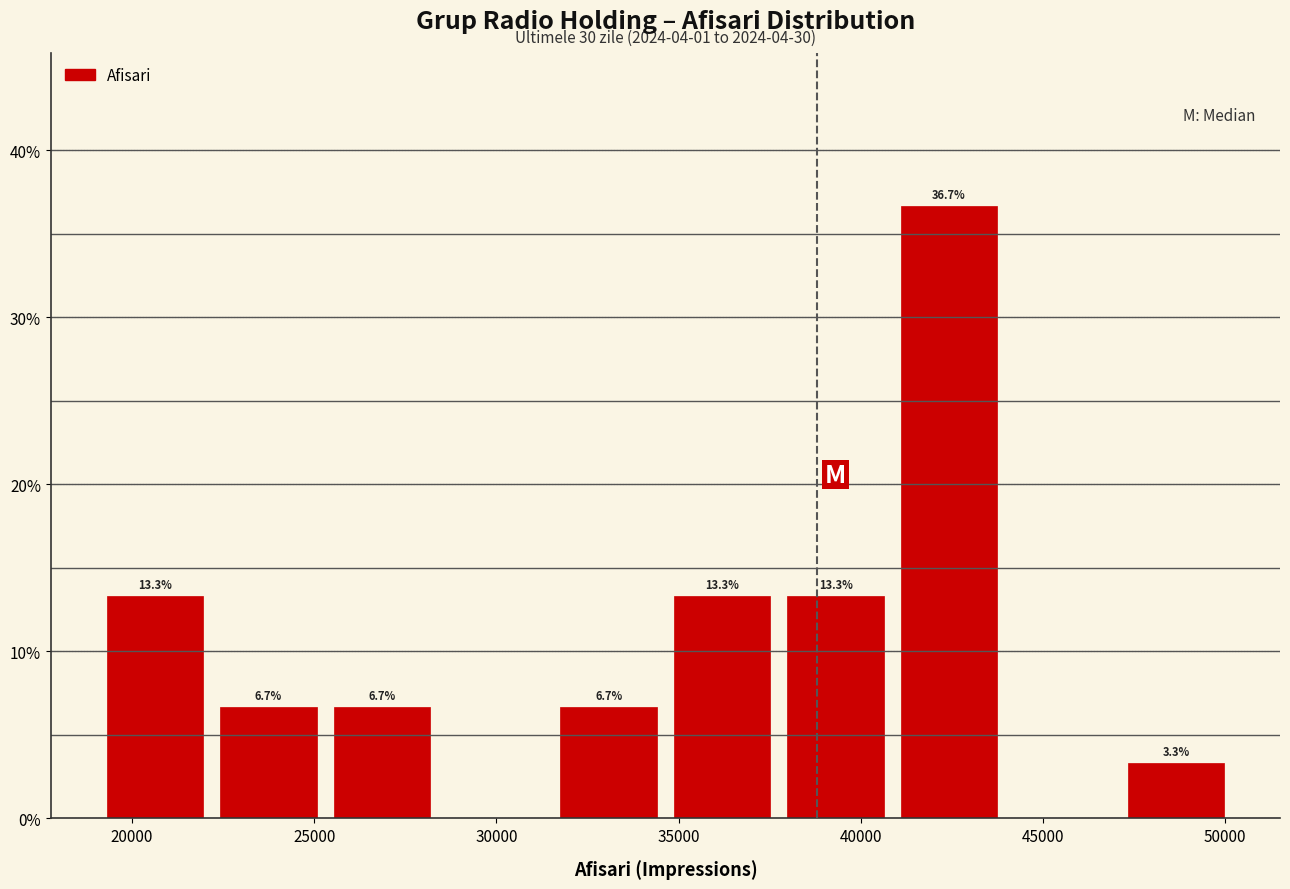

Which range on the x-axis has the tallest bar?

41000 to 44000